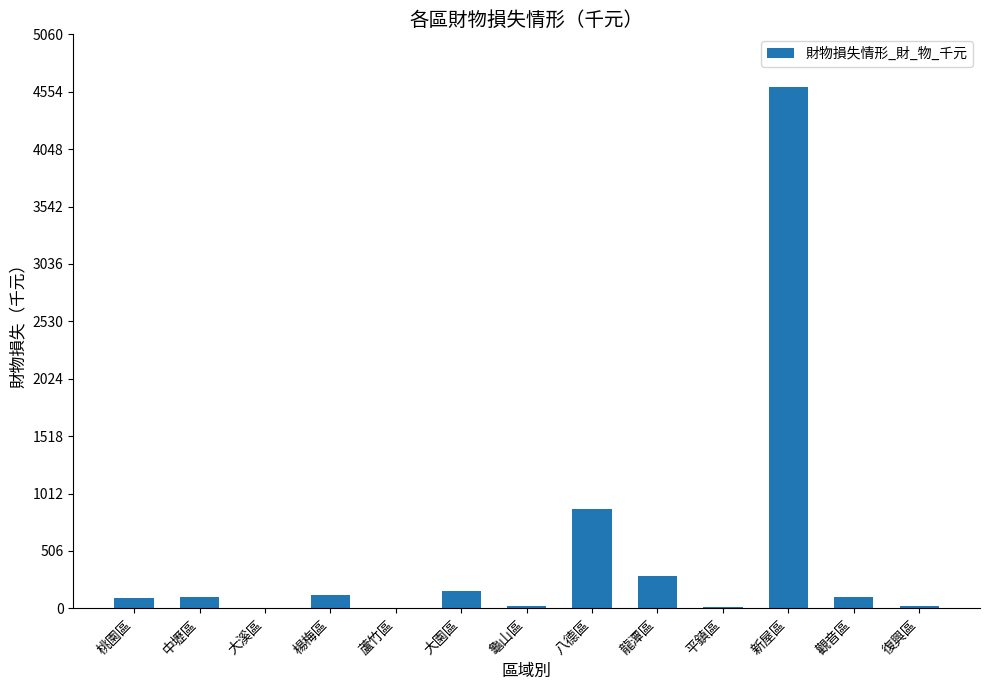

What is the sum of the values at 新屋區 and 八德區?

5473